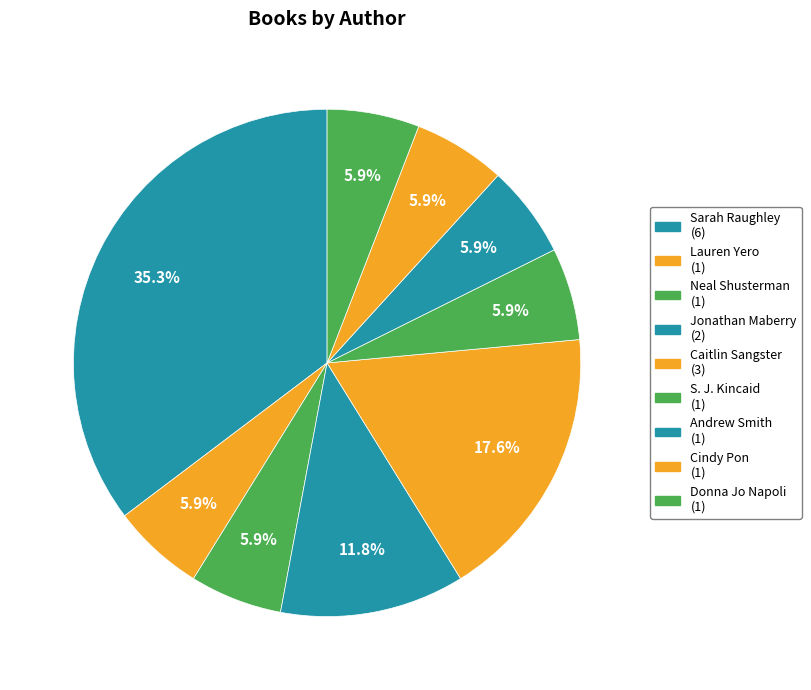

Does any single category account for the majority?

No